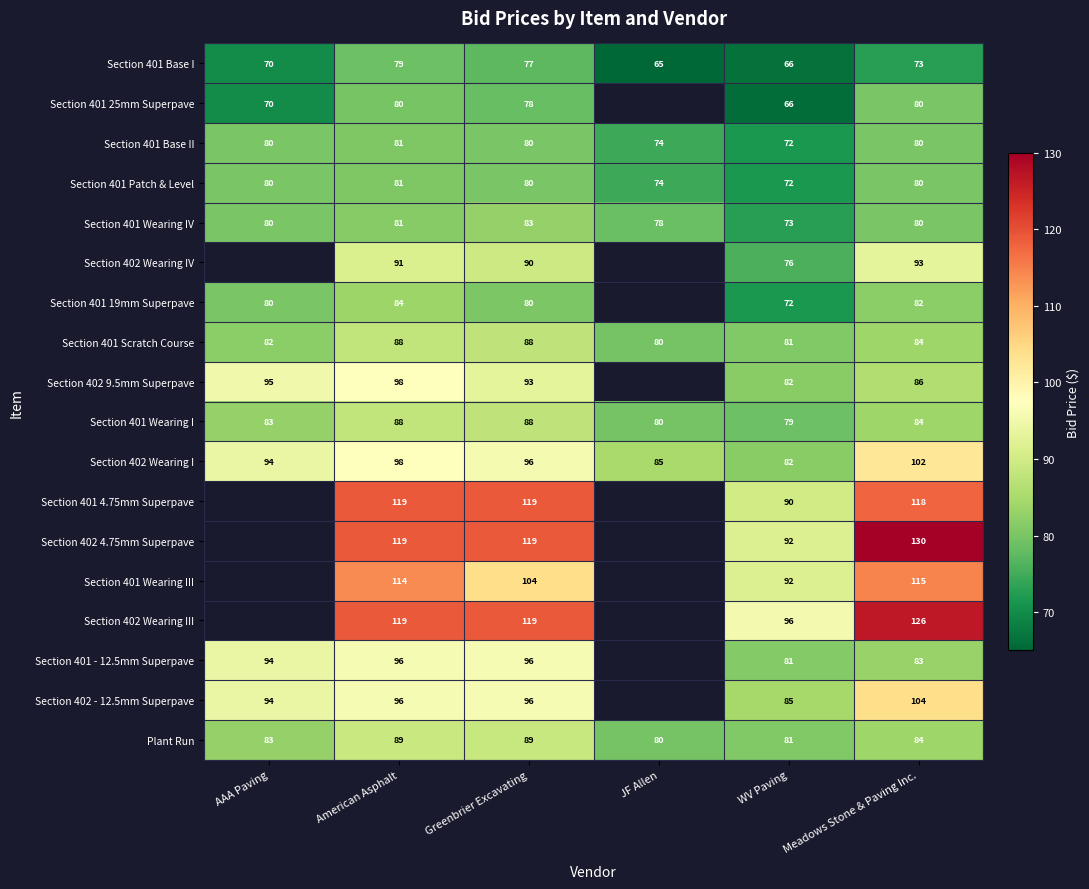

Between American Asphalt and Meadows Stone & Paving Inc., which series saw the biggest shift?

Section 401 - 12.5mm Superpave